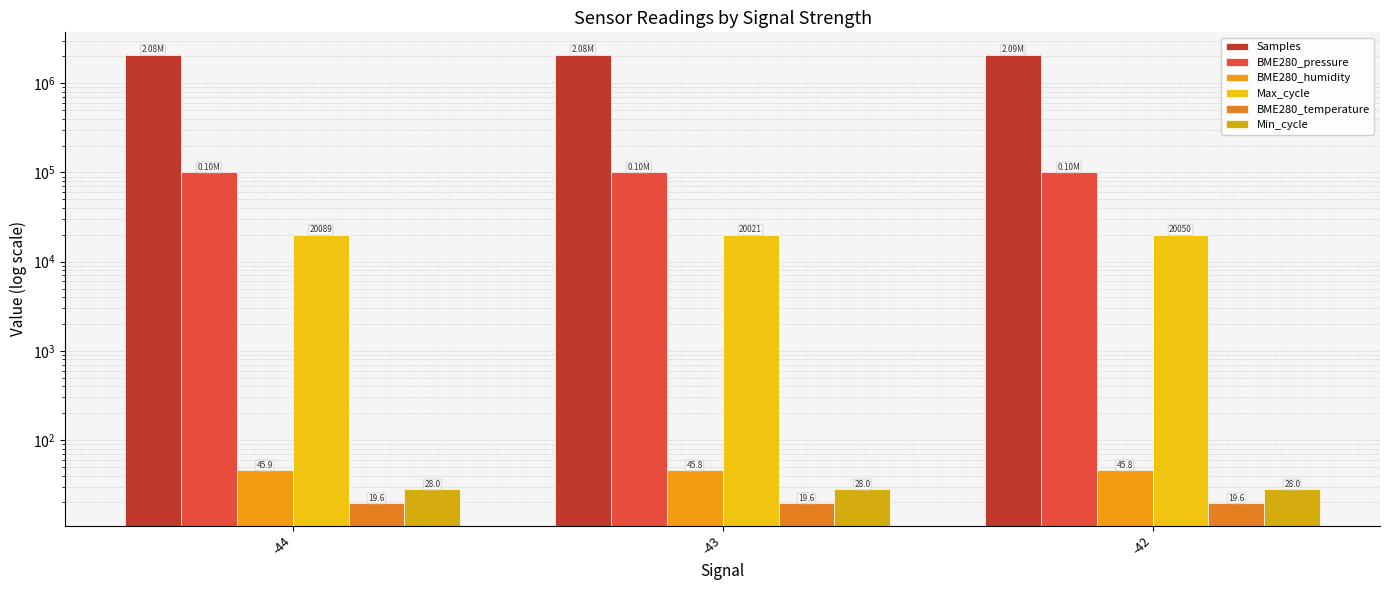

The Min_cycle series shows 28.0 at -44. True or false?

True